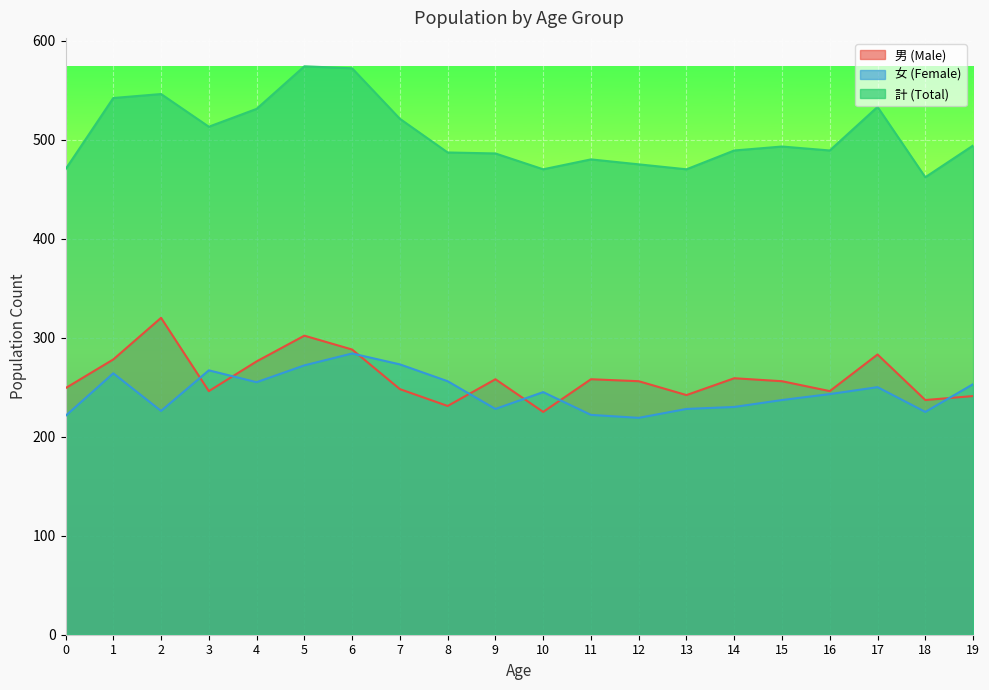

Which series has the widest spread of values?

計 (Total)